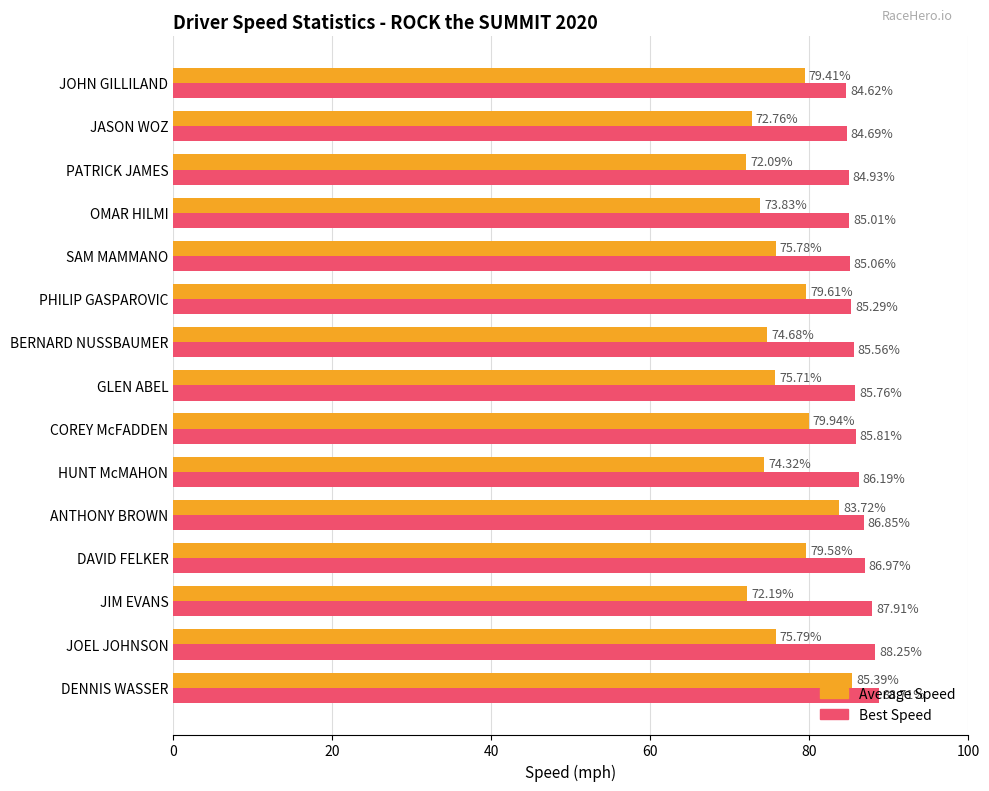

List the series in order of their overall mean, highest first.

Best Speed, Average Speed